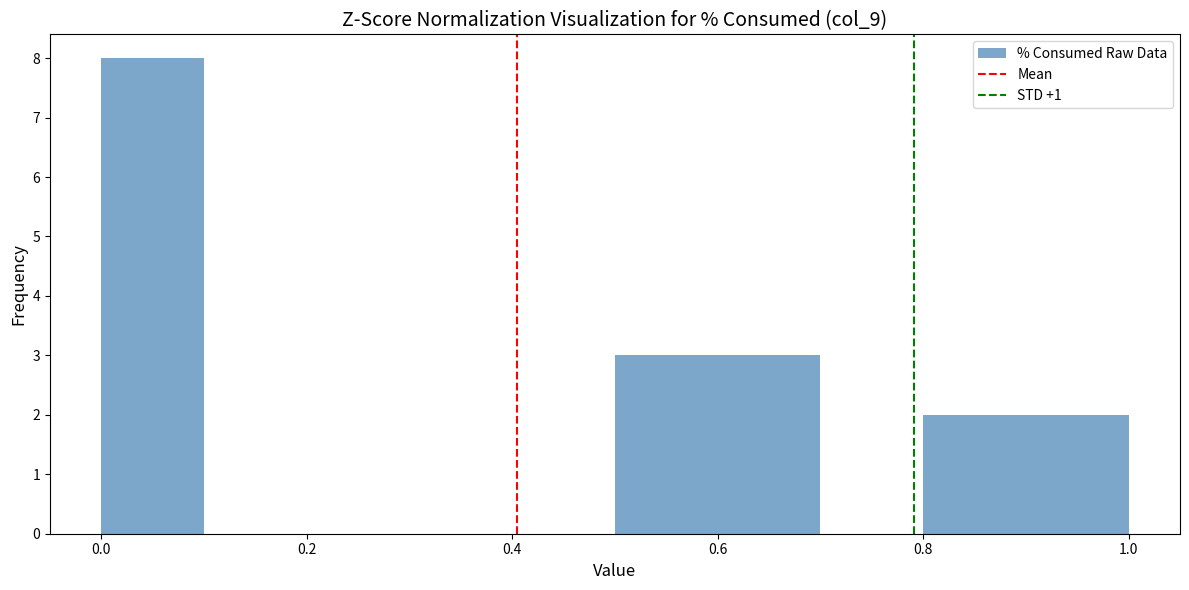

Reading left to right, list every bar in this chart as the range it spans on the x-axis followed by its height. The values are not printed on the chart, so give them approximately, as read against the axis.

0.0 to 0.1: 8
0.1 to 0.2: 0
0.2 to 0.3: 0
0.3 to 0.4: 0
0.4 to 0.5: 0
0.5 to 0.6: 3
0.6 to 0.7: 3
0.7 to 0.8: 0
0.8 to 0.9: 2
0.9 to 1.0: 2